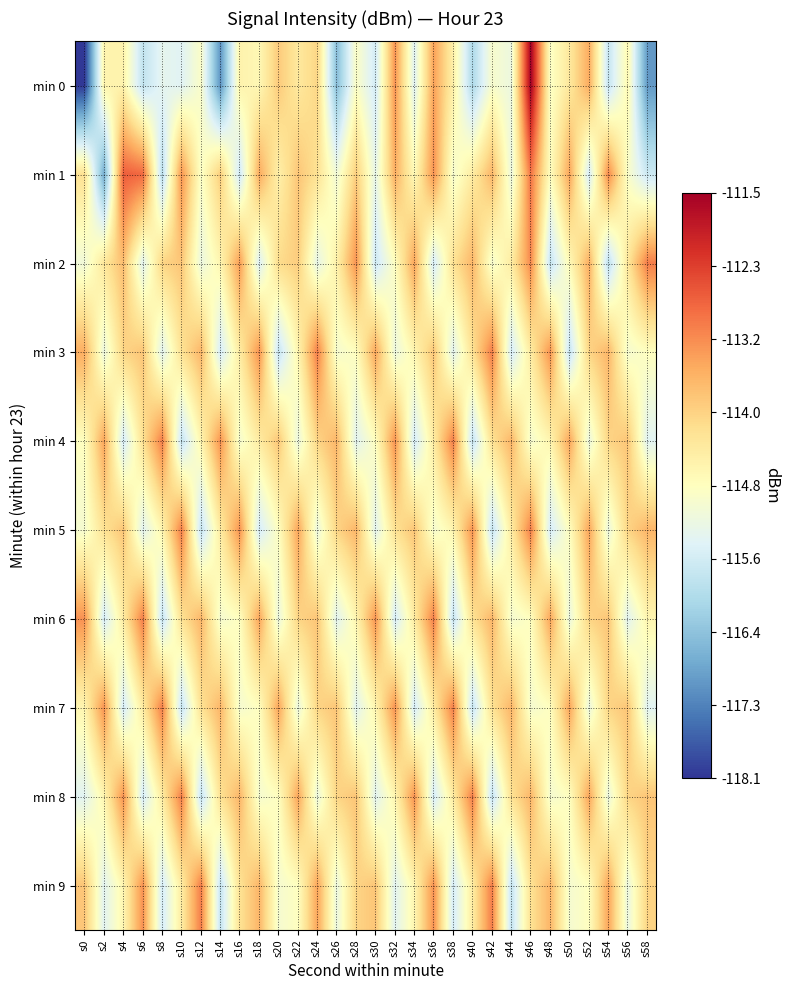

Reading right to left, transcribe all the data shown in this chart.

min 0: s58=-117.0	s56=-114.7	s54=-115.8	s52=-113.5	s50=-114.3	s48=-114.9	s46=-111.5	s44=-115.2	s42=-115.0	s40=-116.1	s38=-114.5	s36=-113.4	s34=-115.4	s32=-113.2	s30=-115.6	s28=-114.9	s26=-116.5	s24=-114.0	s22=-114.3	s20=-113.9	s18=-114.6	s16=-114.6	s14=-117.1	s12=-114.9	s10=-115.4	s8=-115.3	s6=-115.8	s4=-114.6	s2=-114.6	s0=-118.1
min 1: s58=-115.7	s56=-114.9	s54=-113.1	s52=-115.6	s50=-113.4	s48=-114.8	s46=-112.9	s44=-115.2	s42=-113.6	s40=-114.4	s38=-115.0	s36=-113.2	s34=-114.7	s32=-113.5	s30=-115.3	s28=-113.9	s26=-115.1	s24=-114.2	s22=-113.8	s20=-114.5	s18=-113.5	s16=-115.7	s14=-113.9	s12=-114.9	s10=-113.2	s8=-115.9	s6=-112.8	s4=-112.7	s2=-116.8	s0=-114.2
min 2: s58=-113.0	s56=-114.3	s54=-115.9	s52=-113.5	s50=-114.7	s48=-115.8	s46=-113.1	s44=-114.4	s42=-115.0	s40=-113.6	s38=-114.2	s36=-115.6	s34=-113.4	s32=-114.8	s30=-115.7	s28=-113.2	s26=-114.5	s24=-115.3	s22=-113.9	s20=-114.1	s18=-115.5	s16=-113.3	s14=-114.6	s12=-115.2	s10=-113.8	s8=-114.0	s6=-115.4	s4=-113.7	s2=-114.3	s0=-115.1
min 3: s58=-114.8	s56=-115.0	s54=-113.6	s52=-114.0	s50=-115.8	s48=-113.2	s46=-114.4	s44=-115.6	s42=-113.0	s40=-114.2	s38=-115.4	s36=-113.8	s34=-114.6	s32=-115.2	s30=-113.4	s28=-114.8	s26=-115.0	s24=-113.0	s22=-114.6	s20=-115.8	s18=-113.2	s16=-114.4	s14=-115.6	s12=-113.6	s10=-114.2	s8=-115.4	s6=-113.8	s4=-114.0	s2=-115.2	s0=-113.5
min 4: s58=-115.4	s56=-113.8	s54=-114.0	s52=-115.2	s50=-113.4	s48=-114.6	s46=-115.0	s44=-113.6	s42=-114.2	s40=-115.8	s38=-113.0	s36=-114.4	s34=-115.6	s32=-113.2	s30=-114.8	s28=-115.4	s26=-113.6	s24=-114.0	s22=-115.2	s20=-113.8	s18=-114.4	s16=-115.0	s14=-113.2	s12=-114.6	s10=-115.8	s8=-113.0	s6=-114.2	s4=-115.6	s2=-113.4	s0=-114.8
min 5: s58=-113.6	s56=-114.0	s54=-115.2	s52=-113.4	s50=-114.8	s48=-115.6	s46=-113.0	s44=-114.4	s42=-115.8	s40=-113.2	s38=-114.6	s36=-115.0	s34=-113.8	s32=-114.2	s30=-115.4	s28=-113.6	s26=-114.0	s24=-115.2	s22=-113.4	s20=-114.8	s18=-115.6	s16=-113.2	s14=-114.4	s12=-115.8	s10=-113.0	s8=-114.6	s6=-115.4	s4=-113.8	s2=-114.2	s0=-115.0
min 6: s58=-114.6	s56=-115.4	s54=-113.8	s52=-114.0	s50=-115.2	s48=-113.4	s46=-114.8	s44=-115.0	s42=-113.6	s40=-114.2	s38=-115.8	s36=-113.0	s34=-114.4	s32=-115.6	s30=-113.2	s28=-114.6	s26=-115.4	s24=-113.8	s22=-114.0	s20=-115.2	s18=-113.4	s16=-114.8	s14=-115.0	s12=-113.6	s10=-114.2	s8=-115.8	s6=-113.0	s4=-114.4	s2=-115.6	s0=-113.2
min 7: s58=-115.4	s56=-113.8	s54=-114.0	s52=-115.2	s50=-113.4	s48=-114.8	s46=-115.0	s44=-113.6	s42=-114.2	s40=-115.8	s38=-113.0	s36=-114.4	s34=-115.6	s32=-113.2	s30=-114.6	s28=-115.4	s26=-113.8	s24=-114.0	s22=-115.2	s20=-113.4	s18=-114.8	s16=-115.0	s14=-113.6	s12=-114.2	s10=-115.8	s8=-113.0	s6=-114.4	s4=-115.6	s2=-113.2	s0=-114.6
min 8: s58=-113.8	s56=-114.0	s54=-115.2	s52=-113.4	s50=-114.8	s48=-115.0	s46=-113.6	s44=-114.2	s42=-115.8	s40=-113.0	s38=-114.4	s36=-115.6	s34=-113.2	s32=-114.6	s30=-115.4	s28=-113.8	s26=-114.0	s24=-115.2	s22=-113.4	s20=-114.8	s18=-115.0	s16=-113.6	s14=-114.2	s12=-115.8	s10=-113.0	s8=-114.4	s6=-115.6	s4=-113.2	s2=-114.6	s0=-115.4
min 9: s58=-114.0	s56=-115.2	s54=-113.4	s52=-114.8	s50=-115.0	s48=-113.6	s46=-114.2	s44=-115.8	s42=-113.0	s40=-114.4	s38=-115.6	s36=-113.2	s34=-114.6	s32=-115.4	s30=-113.8	s28=-114.0	s26=-115.2	s24=-113.4	s22=-114.8	s20=-115.0	s18=-113.6	s16=-114.2	s14=-115.8	s12=-113.0	s10=-114.4	s8=-115.6	s6=-113.2	s4=-114.6	s2=-115.4	s0=-113.8